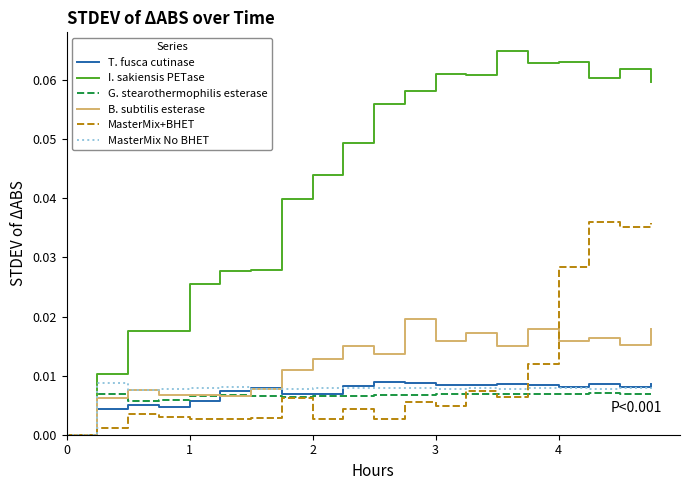

Which series has the largest range (max minus min)?

I. sakiensis PETase